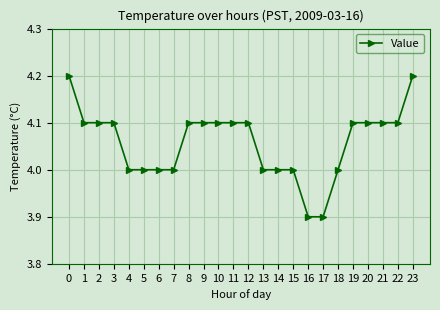

How many data points does each series have?

24